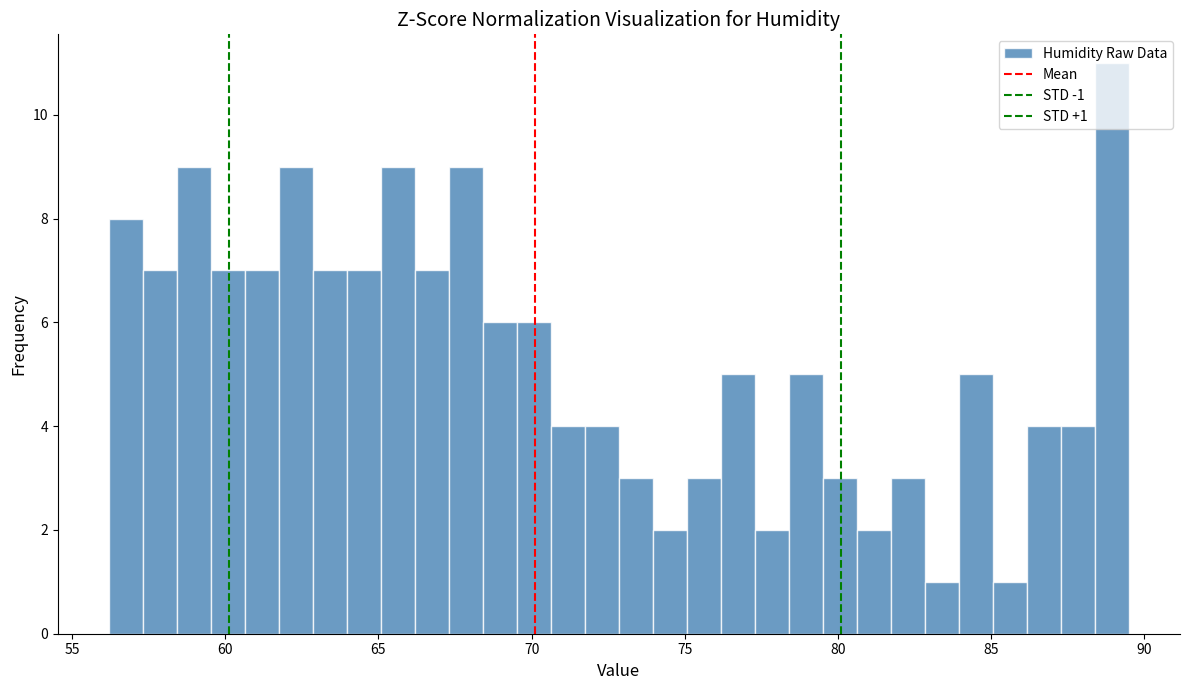

Around what value on the x-axis is the tallest bar? Give the approximate position of its centre, as read against the axis.

89.0